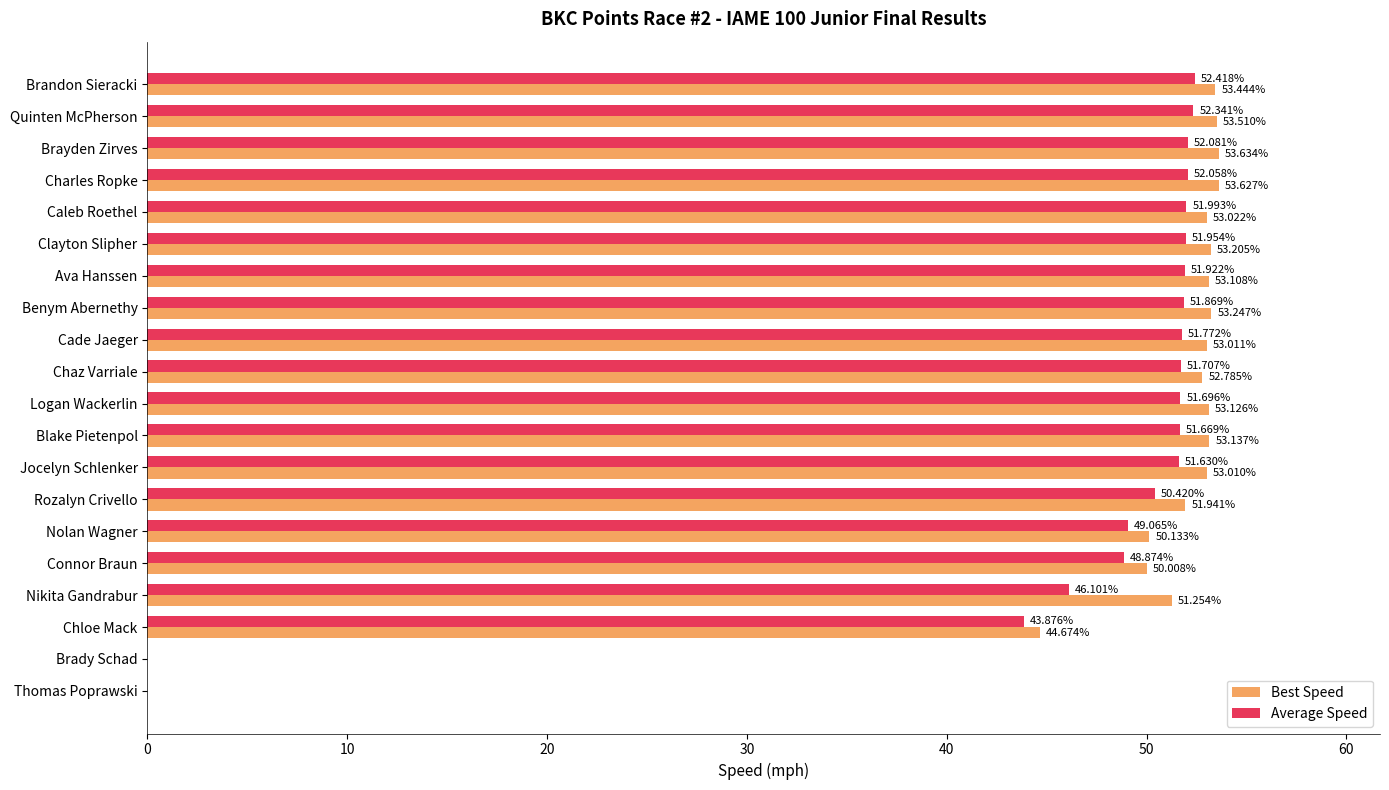

Which series changed the most between Blake Pietenpol and Rozalyn Crivello?

Average Speed